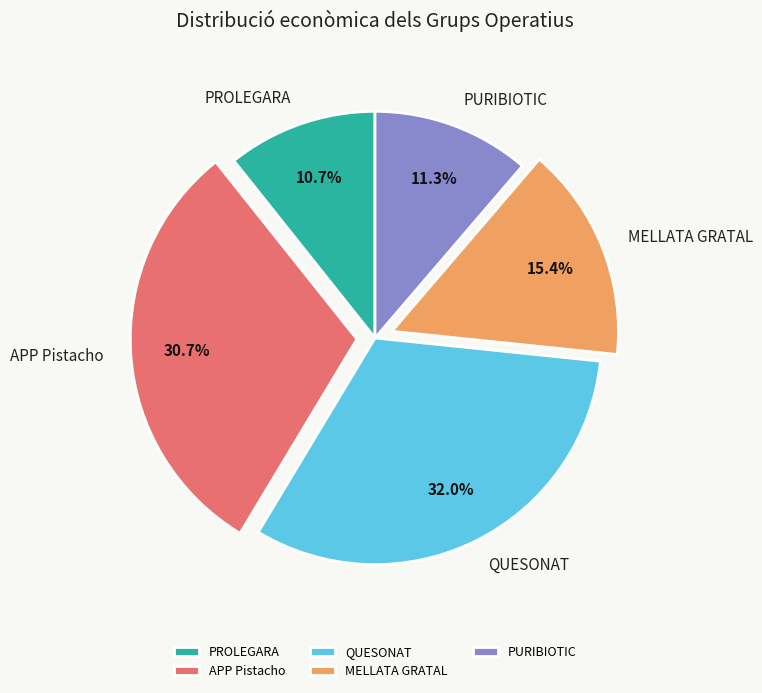

Which slice is the smallest?

PROLEGARA